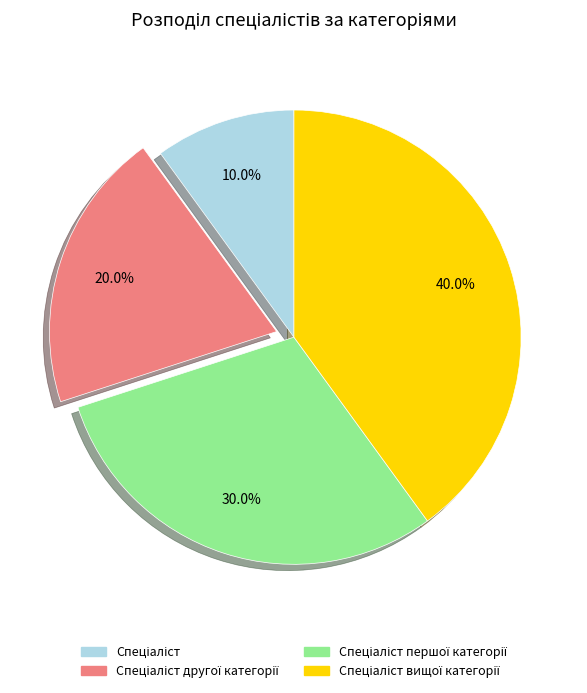

Is there a majority slice in this chart?

No